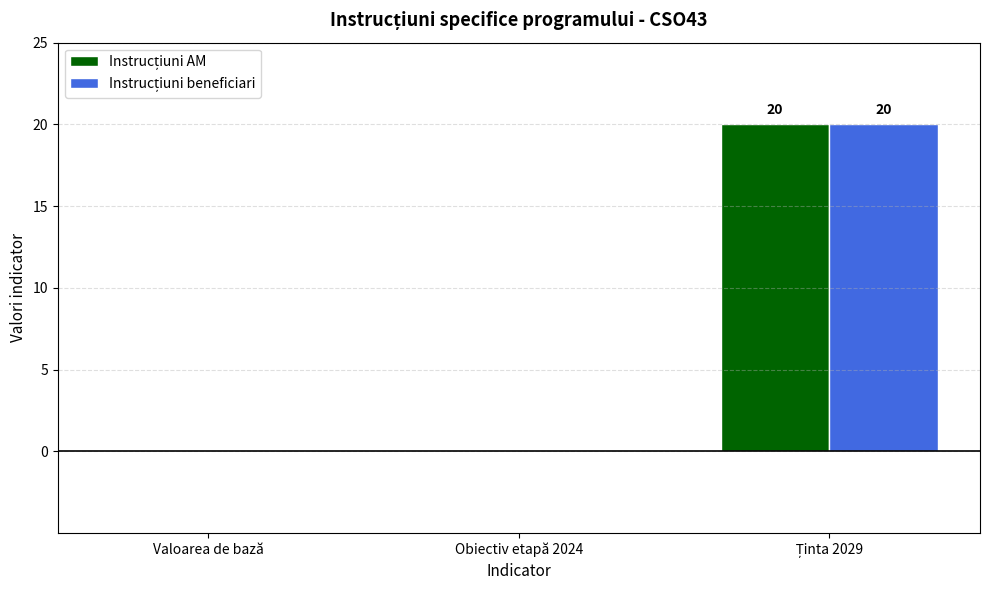

What position from the right is Valoarea de bază?

3